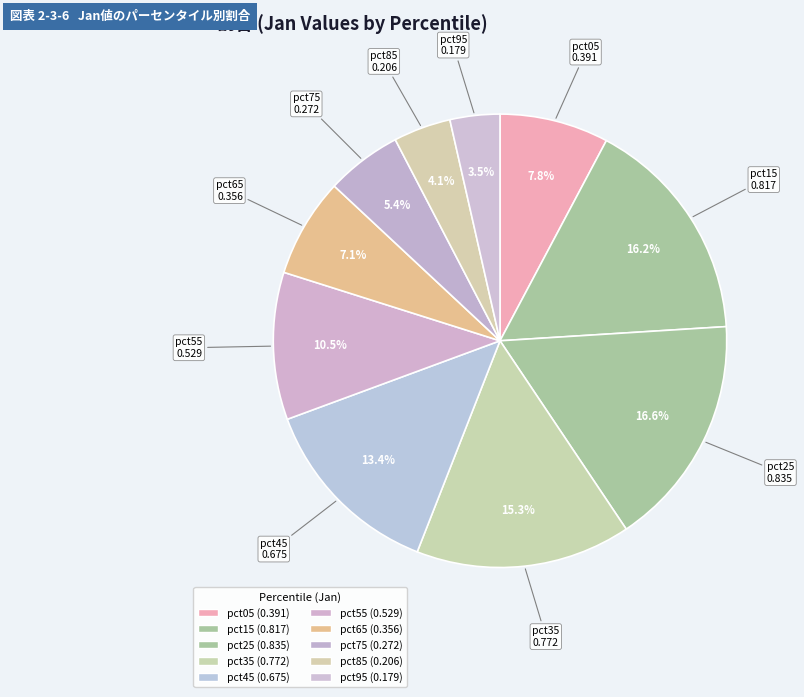

What is the smallest slice in the pie chart?

pct95